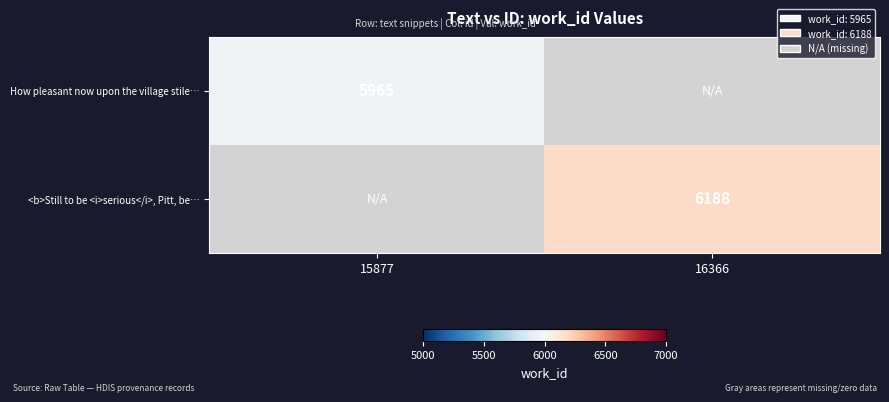

The <b>Still to be <i>serious</i>, Pitt, be… series shows 11114 at 16366. True or false?

False